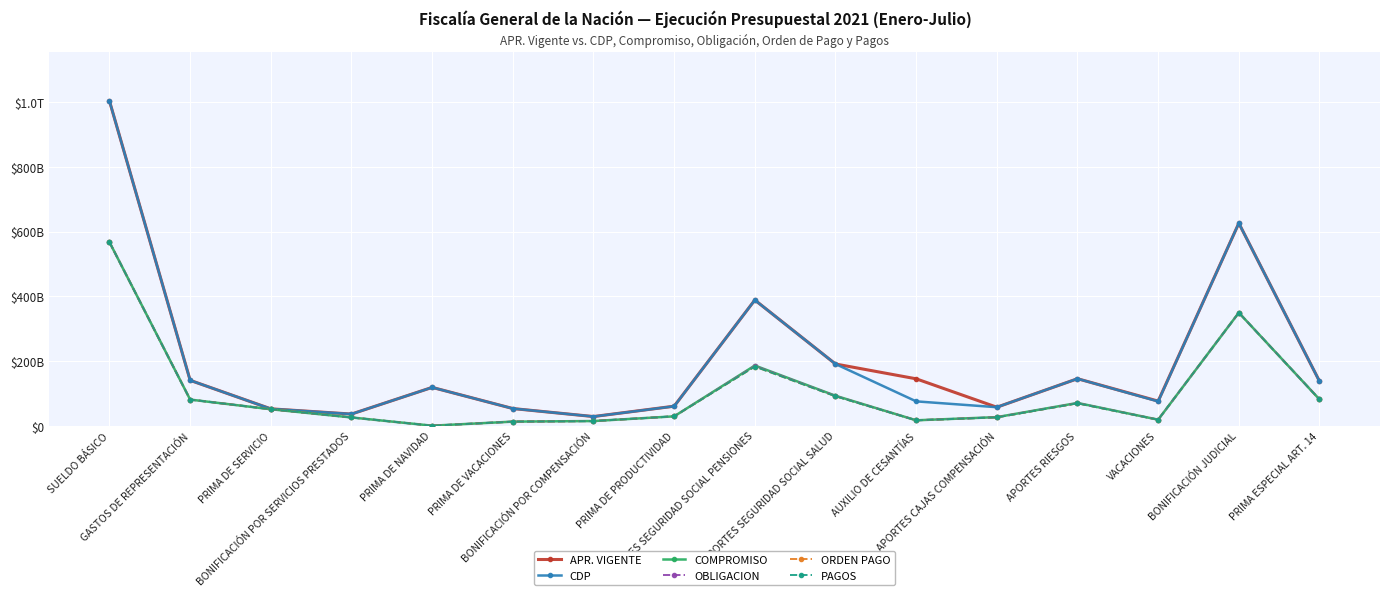

In APR. VIGENTE, how many points are lower than both neighbors (excluding endpoints)?

4